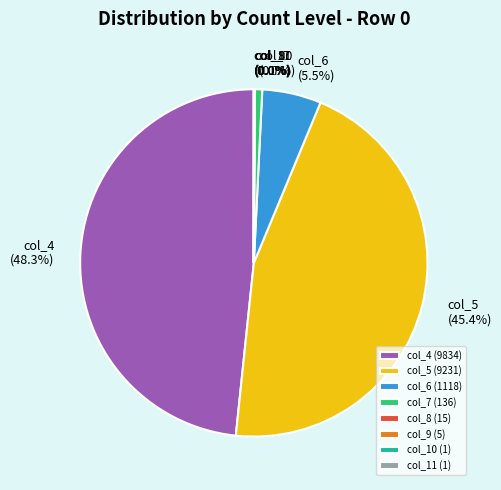

Do col_7 and col_6 together represent more than half of the pie?

No